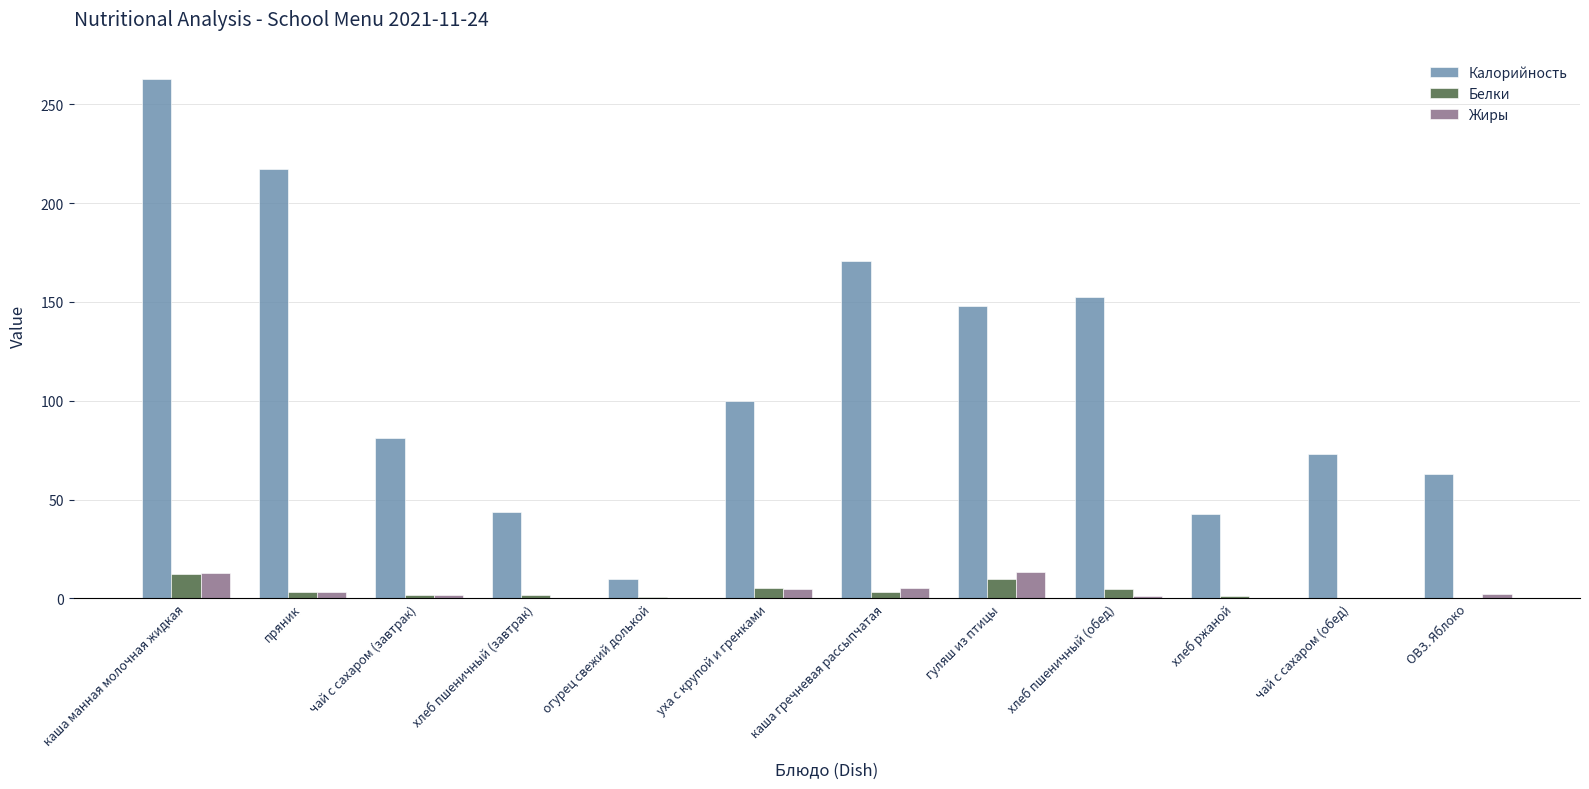

Is it true that Белки equals 12.1 at каша манная молочная жидкая?

True